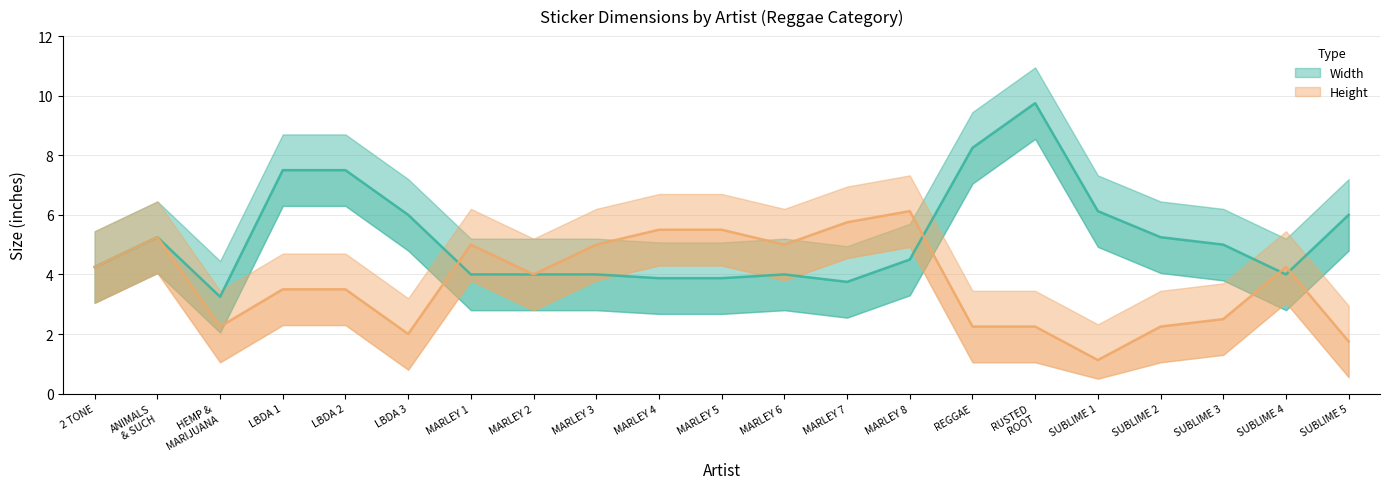

After their last crossing, which series has the higher values: Height or Width?

Width